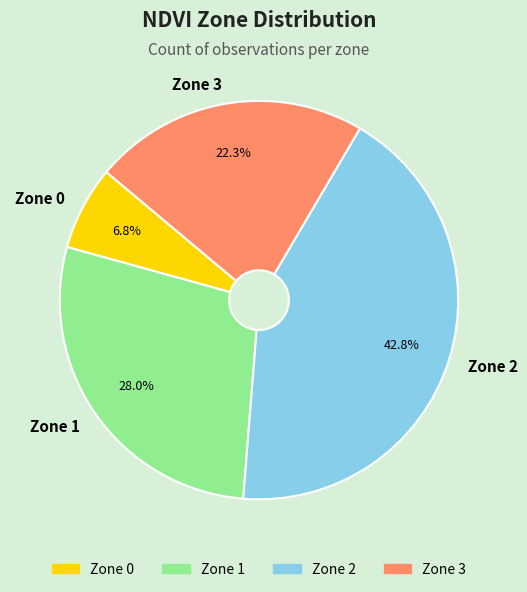

Is Zone 3 the majority of the pie?

No